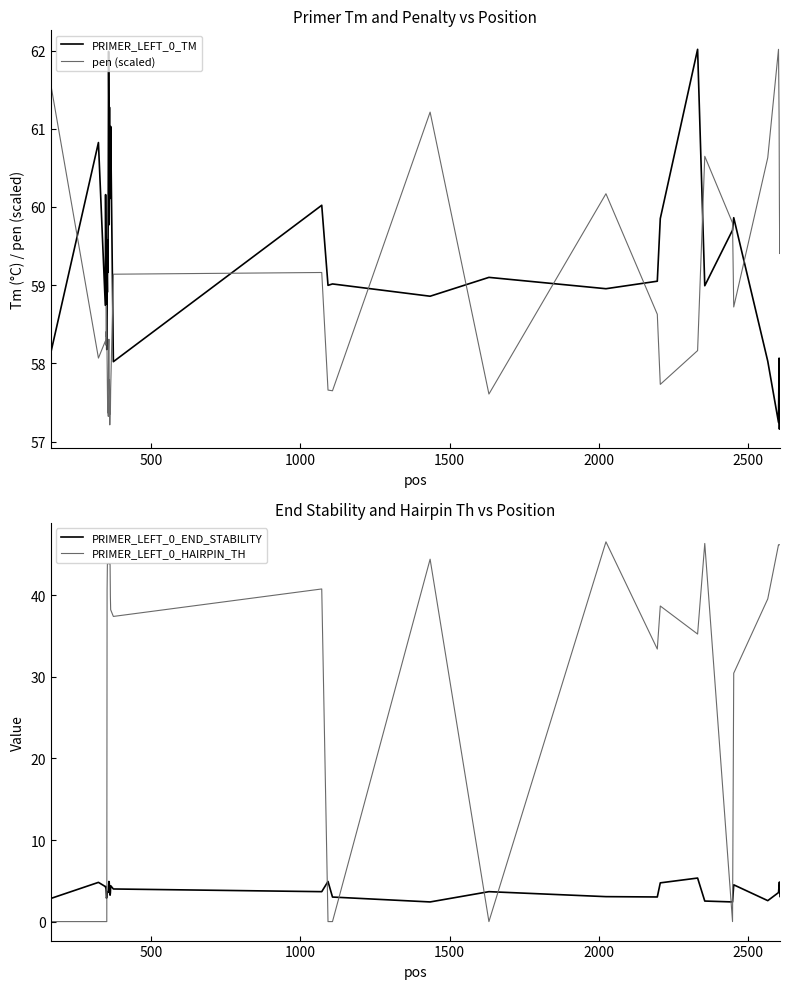

What is the lowest value of the PRIMER_LEFT_0_TM series?

57.2